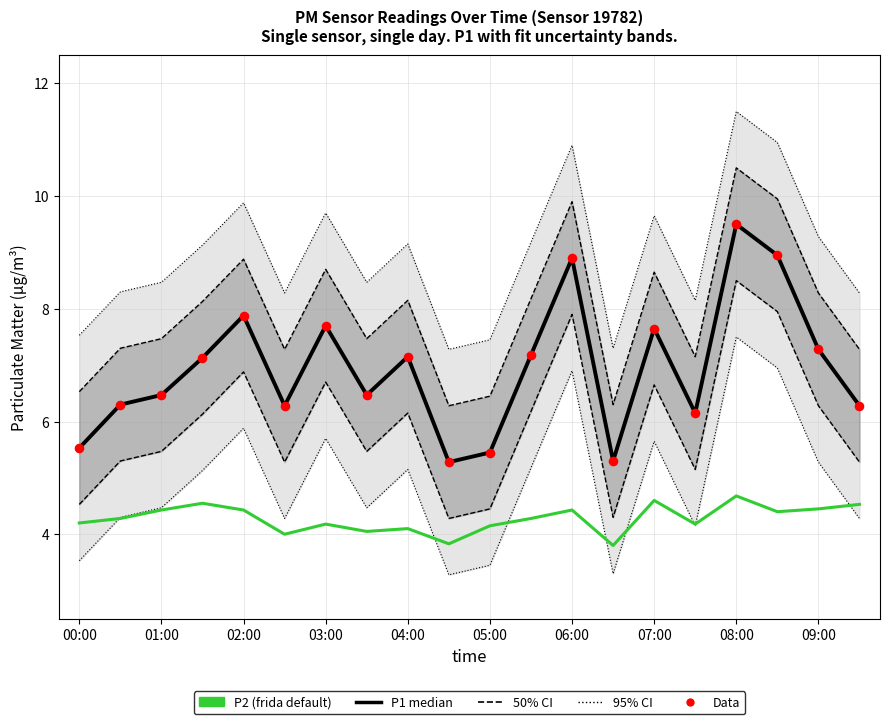

At how many categories does at least one series exceed 5?

20